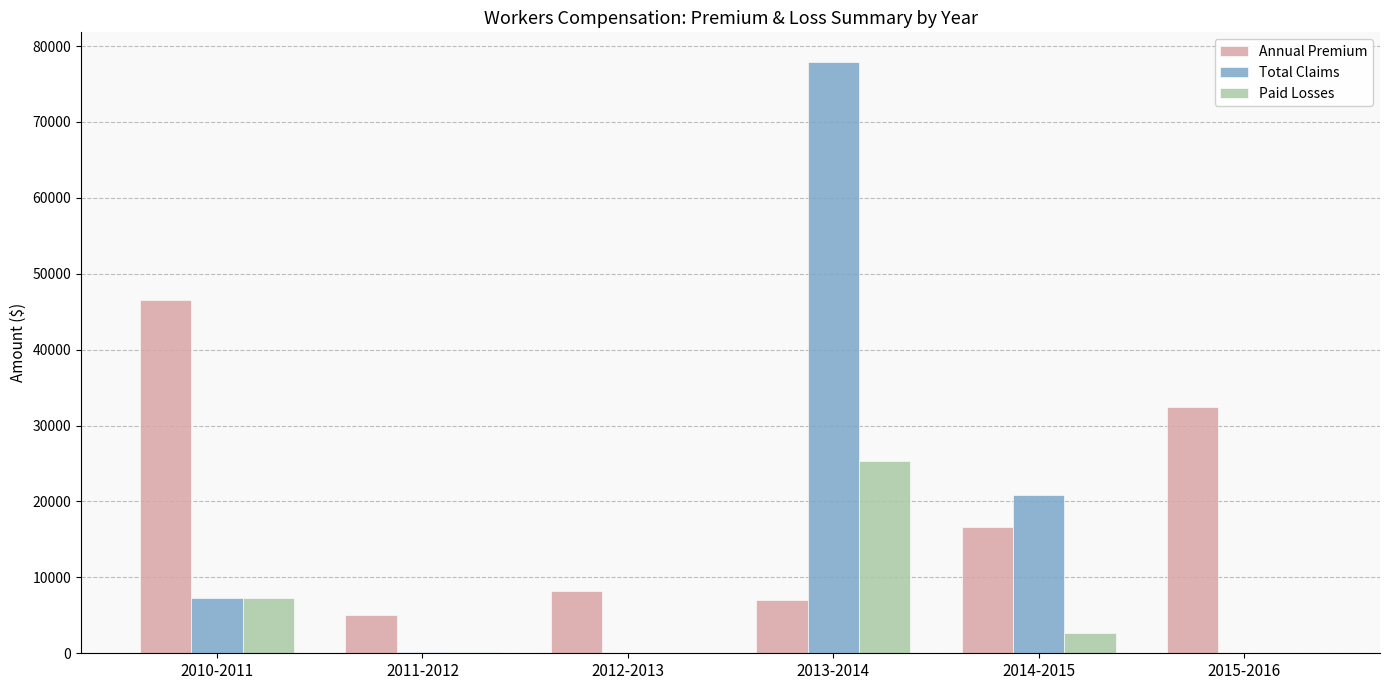

Is the value of Paid Losses at 2013-2014 greater than the value of Total Claims at 2010-2011?

Yes